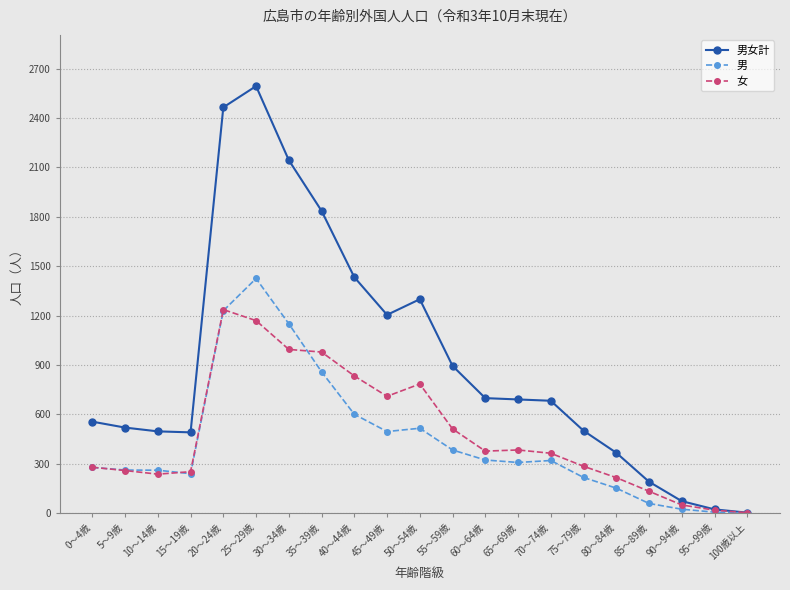

What is the spread (max minus min) of values at 10～14歳?

260